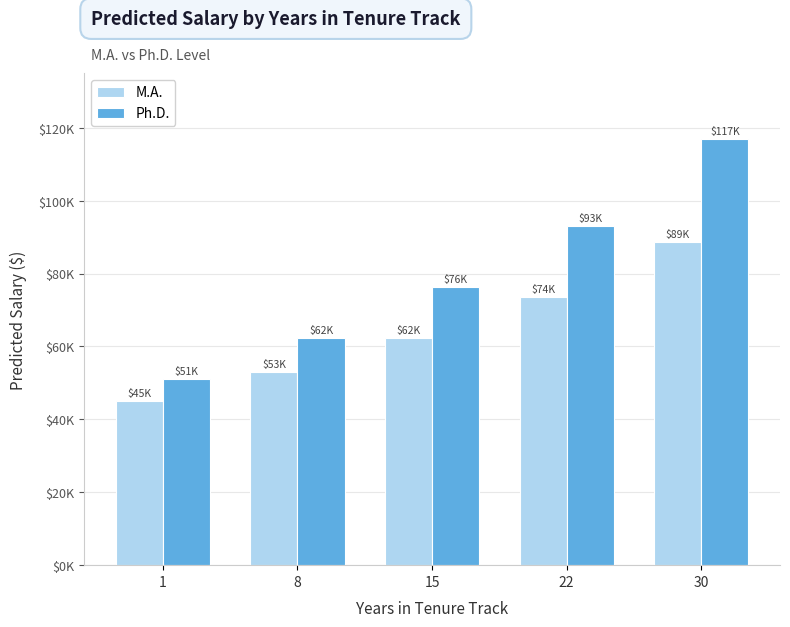

List the series in order of their overall mean, lowest first.

M.A., Ph.D.